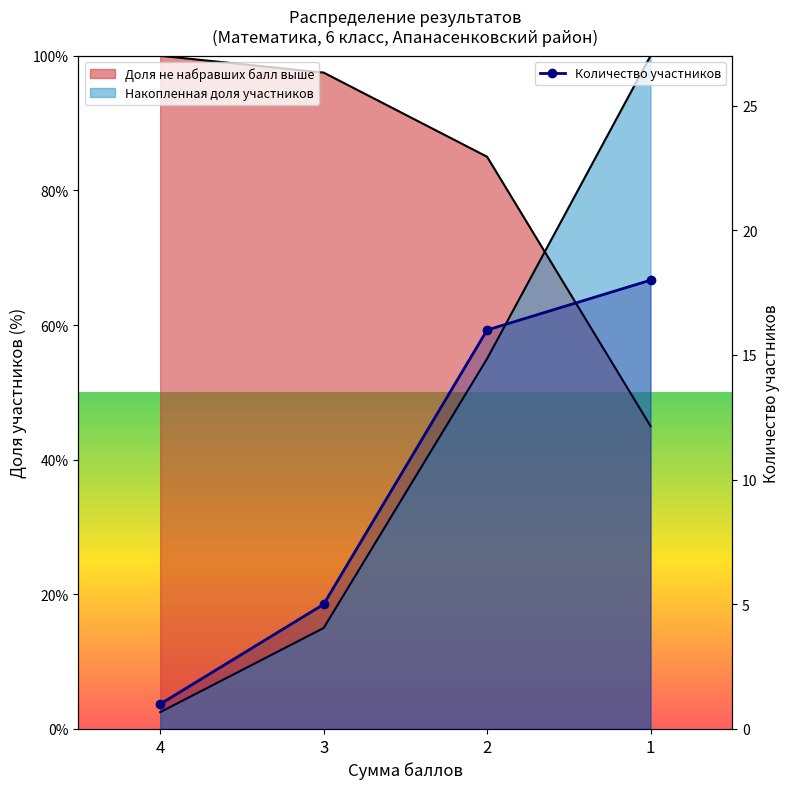

Approximately how many times larger is the value at 1 compared to 3?

3.6